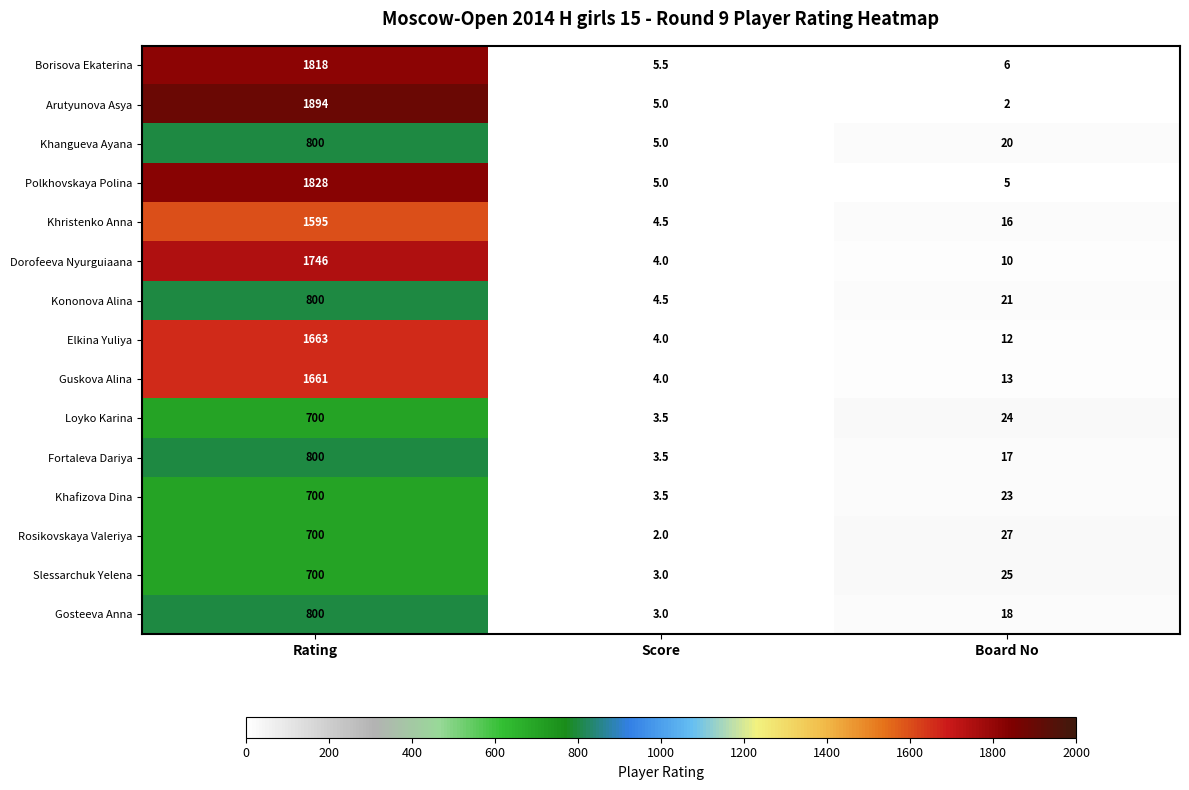

How many categories are shown in the chart?

3